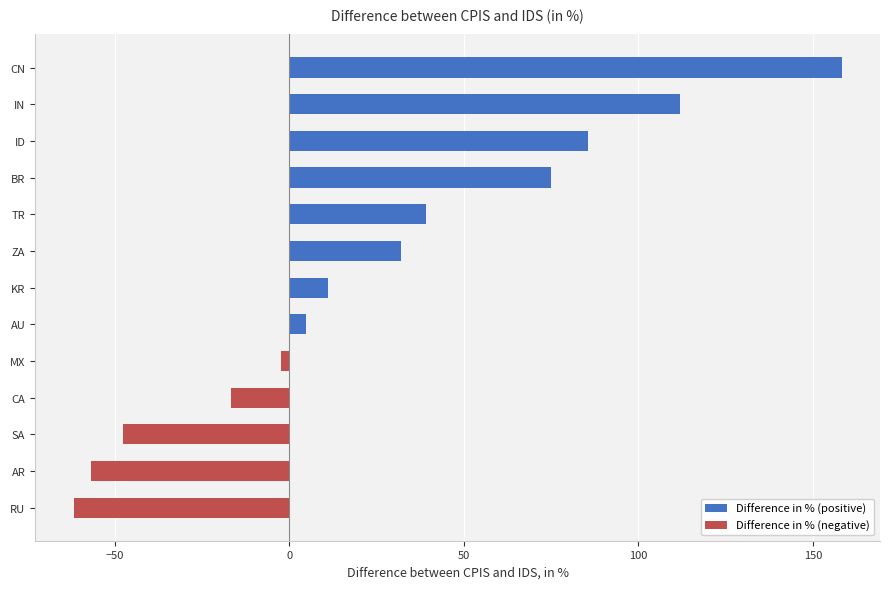

What is the difference between the maximum and minimum values?

220.1